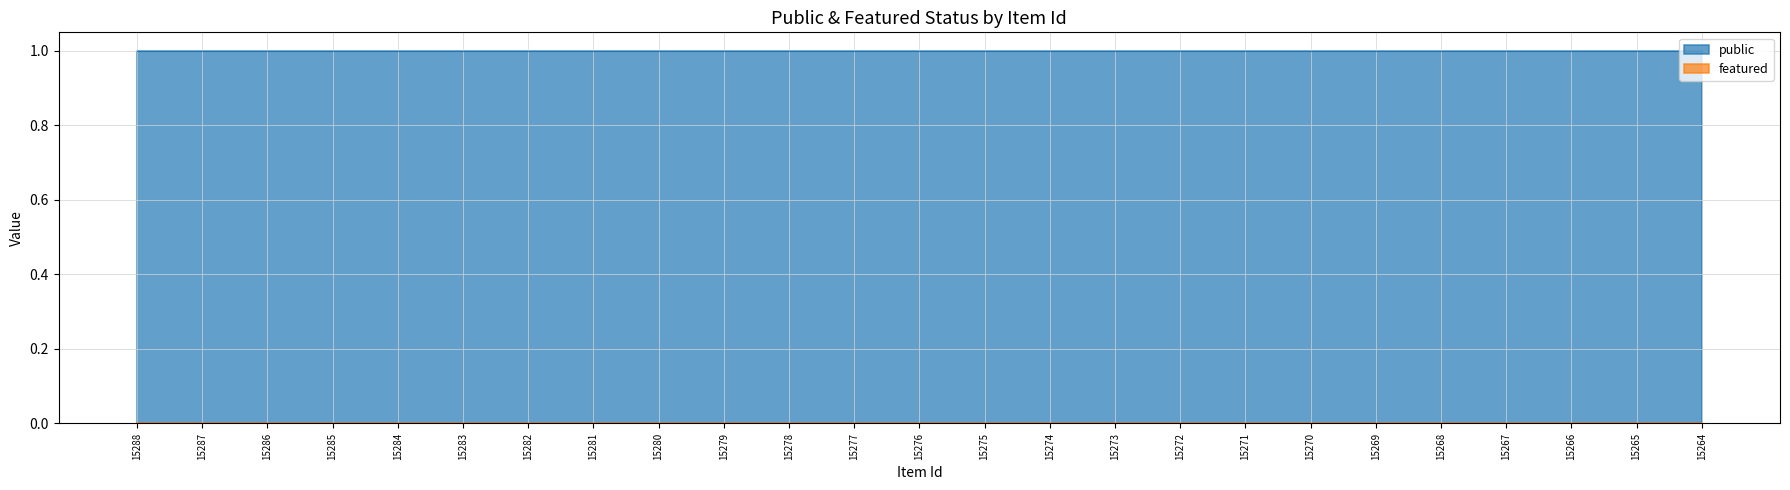

Which series has the largest total across all categories?

public